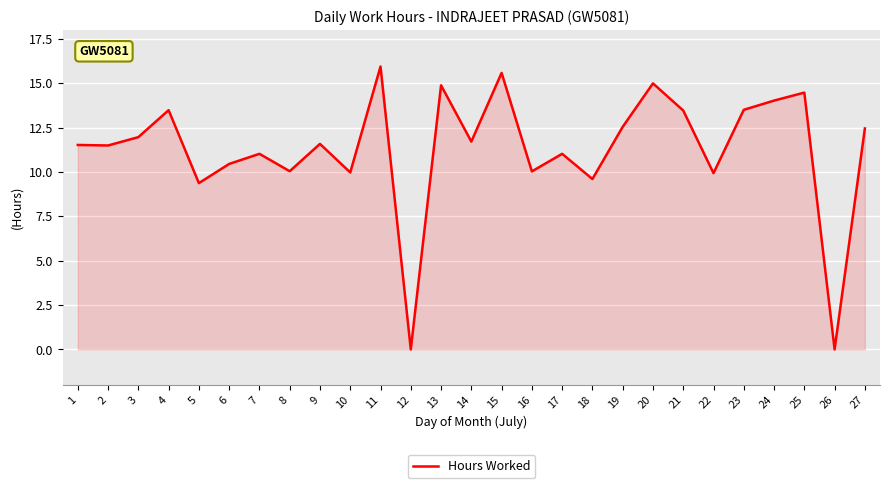

What is the ratio of the value at 16 to the value at 6?

1.0